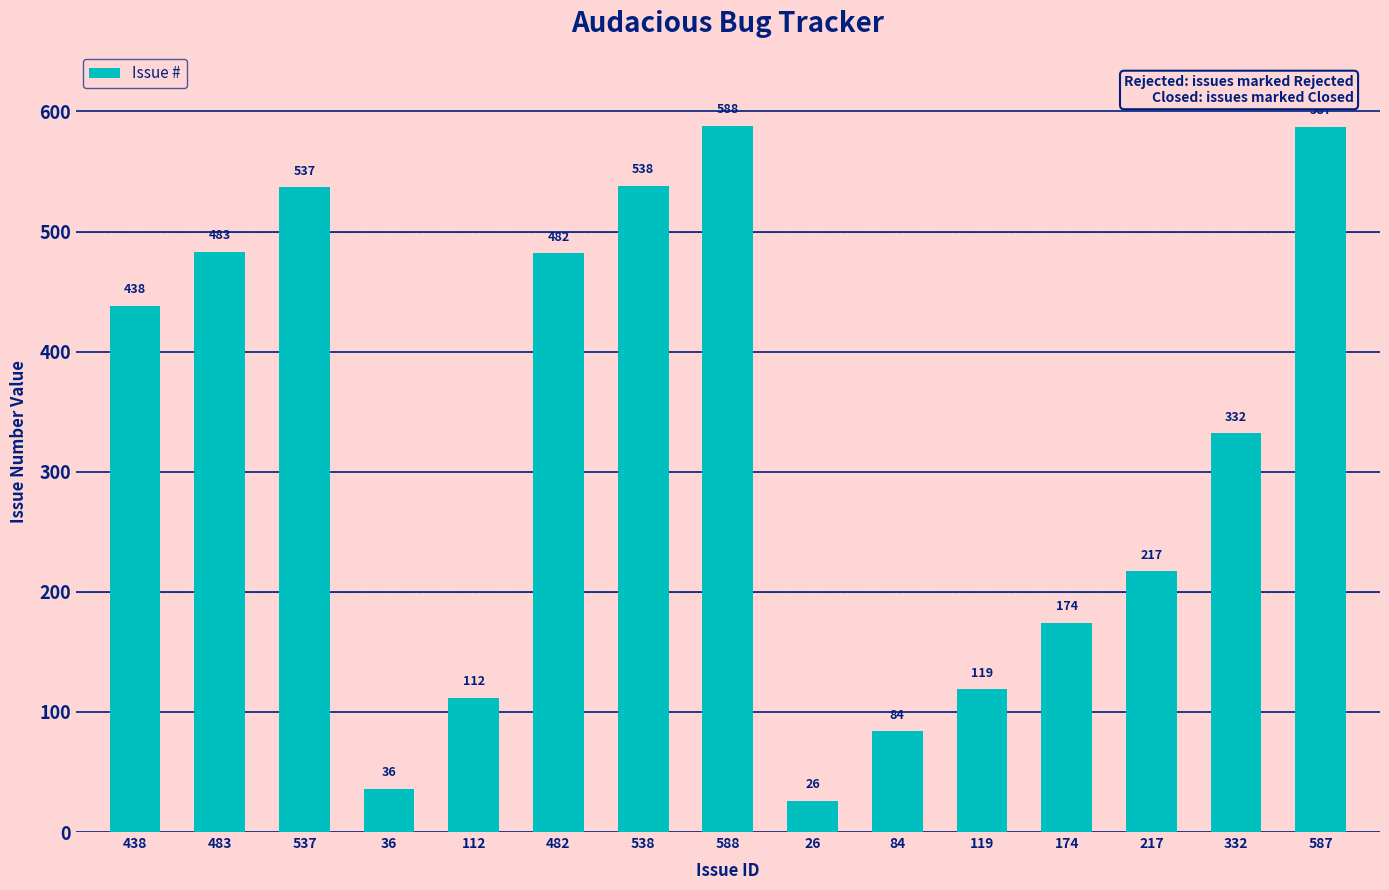

What is the label of the 3rd bar from the right?

217